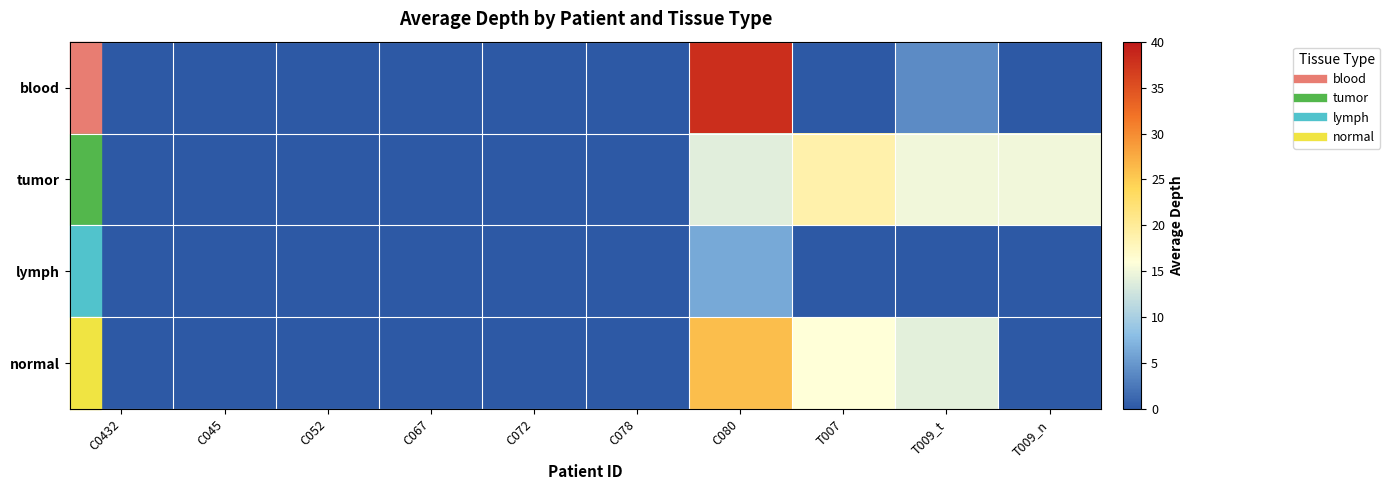

Between C052 and C078, which series saw the biggest shift?

blood